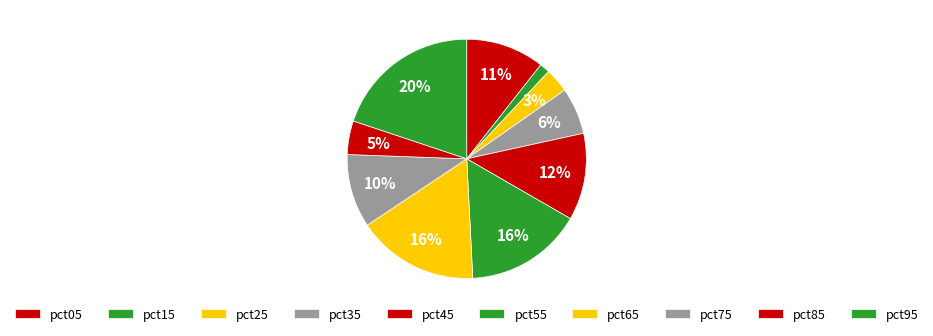

How many segments does this pie chart have?

10